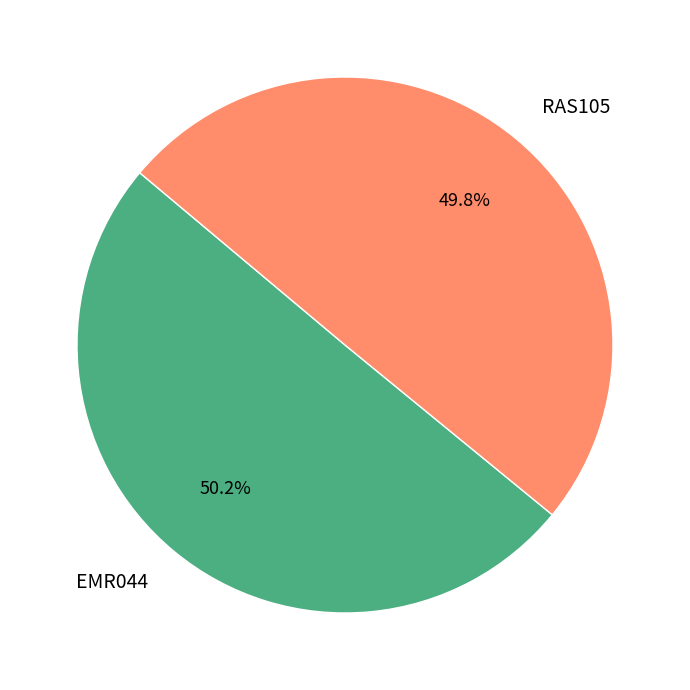

How many segments does this pie chart have?

2